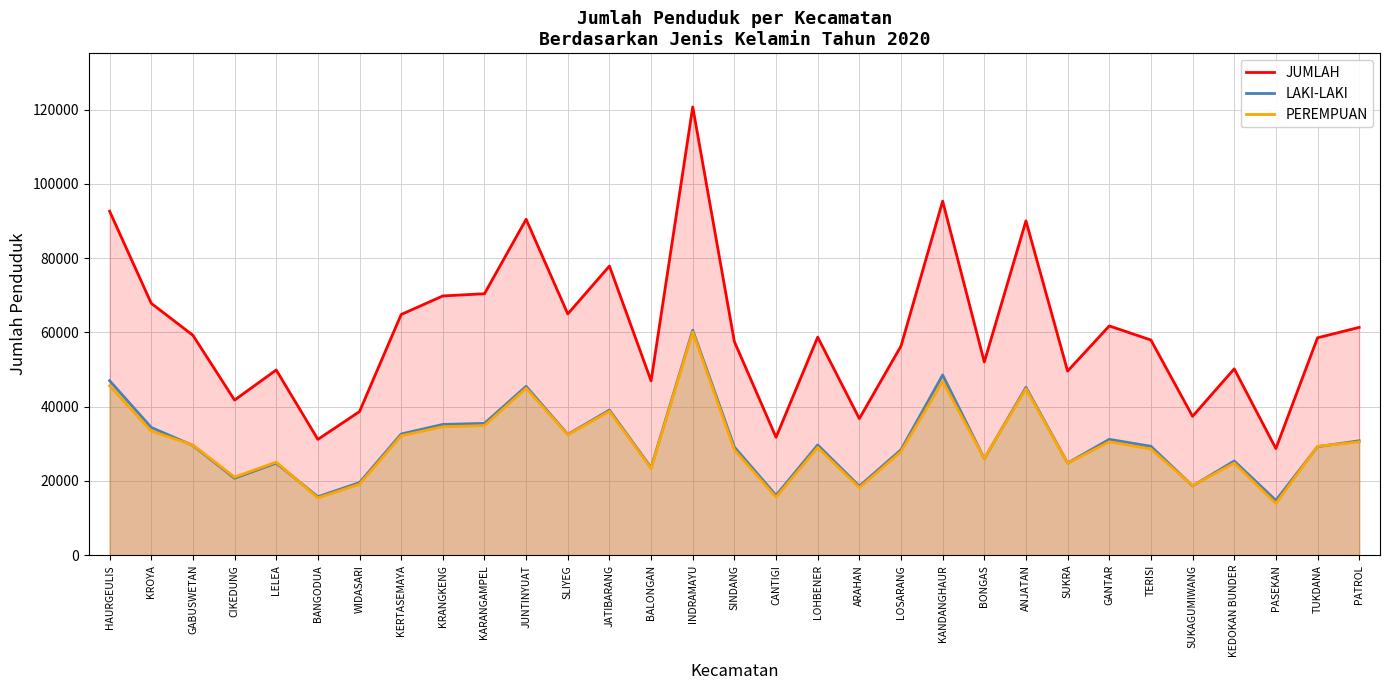

True or false: JUMLAH and PEREMPUAN intersect in this chart.

False